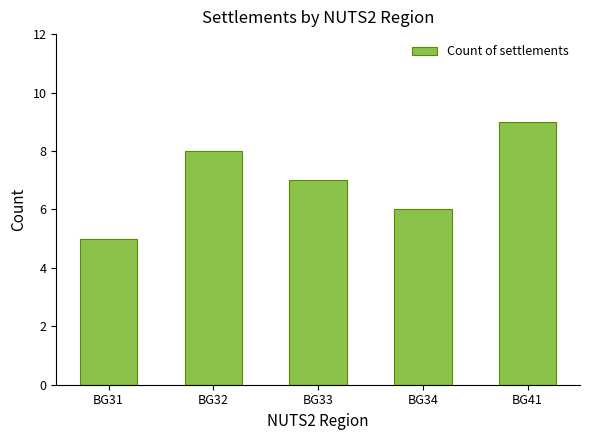

List the labels in order of value, largest first.

BG41, BG32, BG33, BG34, BG31